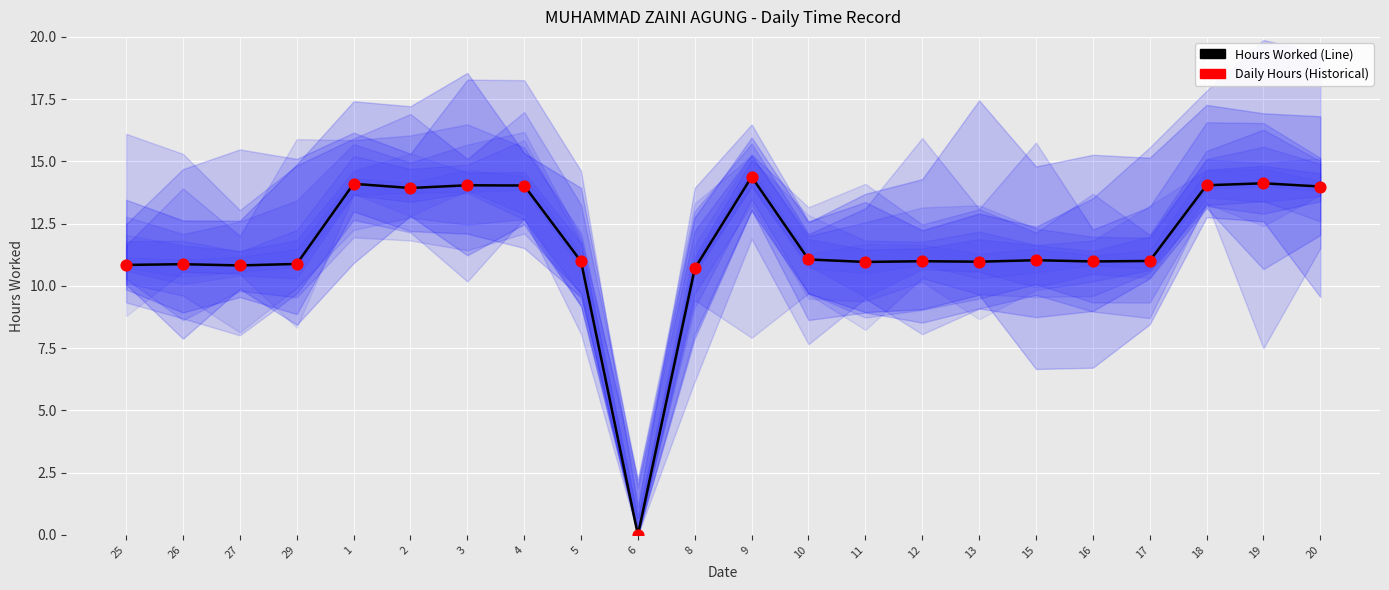

What is the total value across all series at 4?

28.1